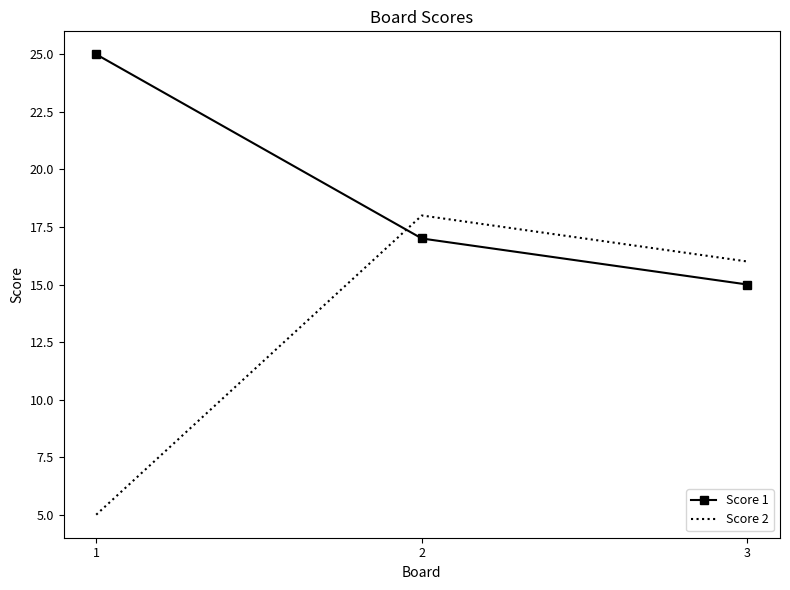

Is the value of Score 2 at 1 greater than the value of Score 1 at 2?

No